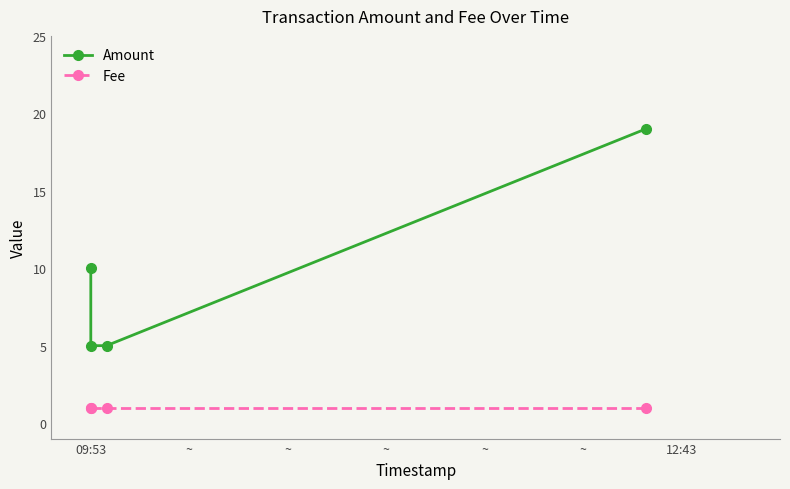

What is the label of the 2nd point from the right?

~